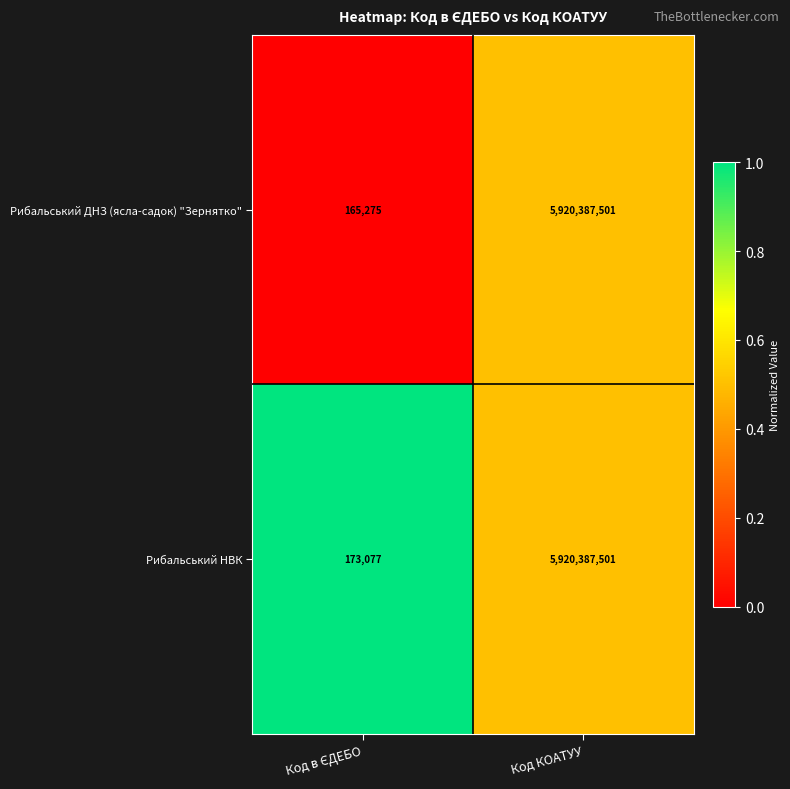

Count the number of categories in the chart.

2